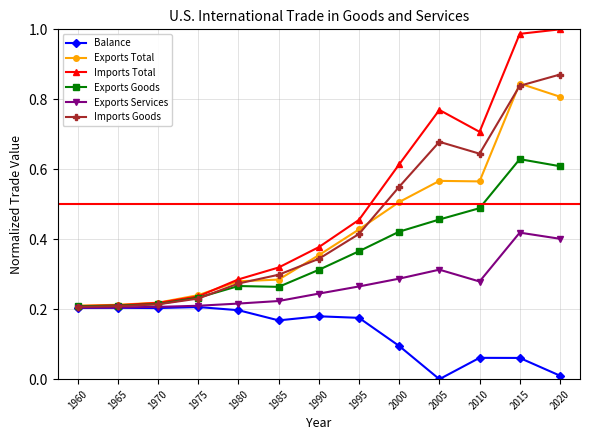

Which series has the widest spread of values?

Imports Total